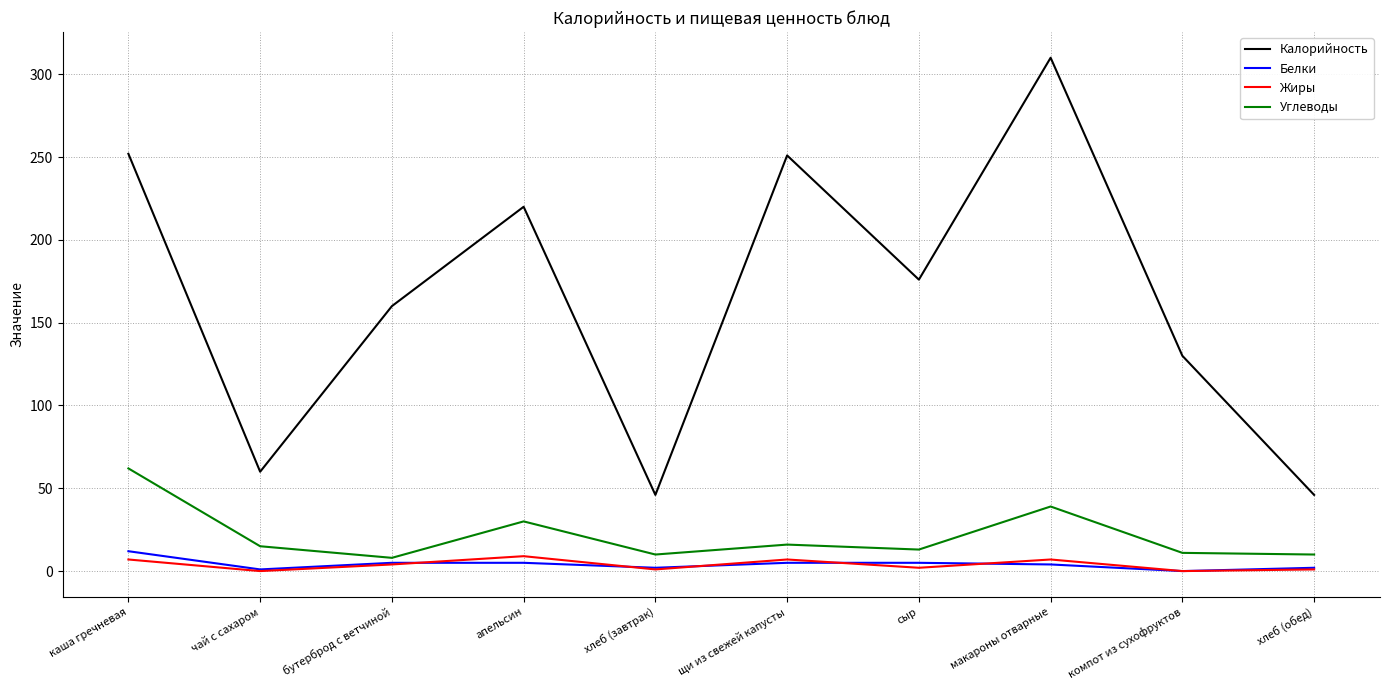

What is the maximum value shown in the chart?

310